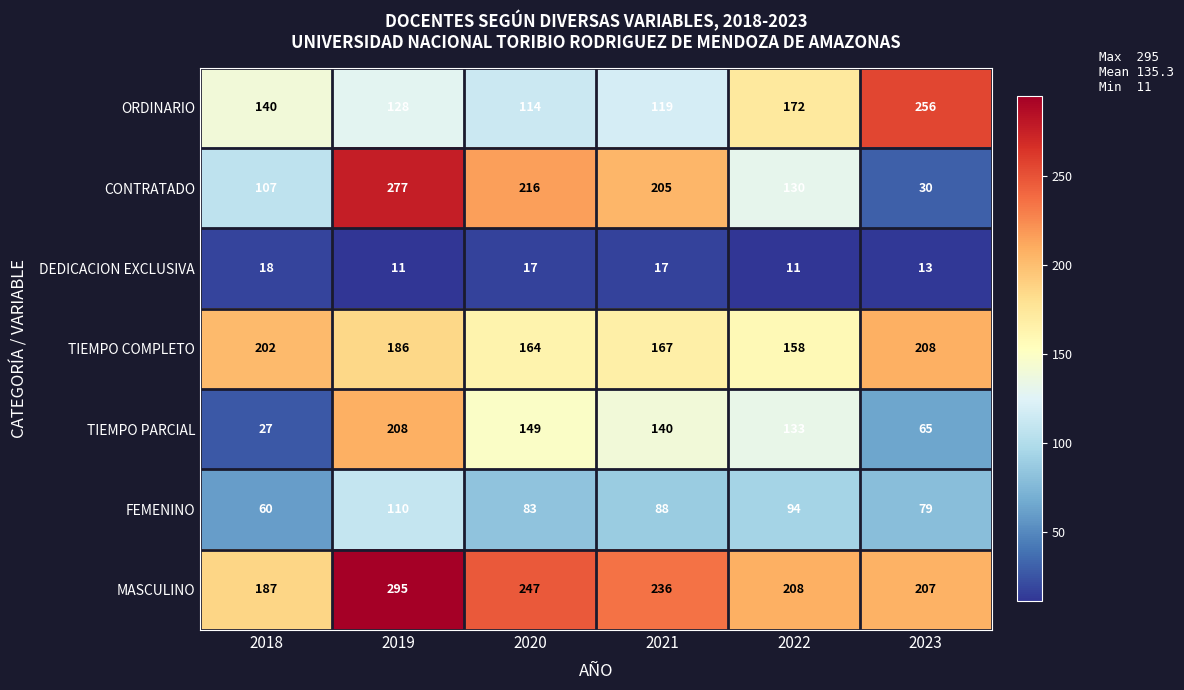

At 2023, list the series in order from smallest to largest.

DEDICACION EXCLUSIVA, CONTRATADO, TIEMPO PARCIAL, FEMENINO, MASCULINO, TIEMPO COMPLETO, ORDINARIO